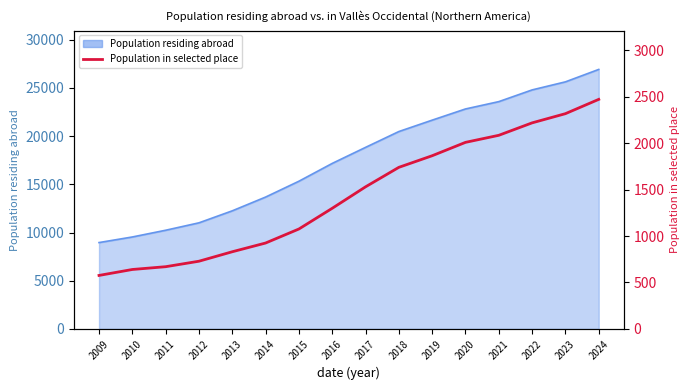

What is the average value?

1436